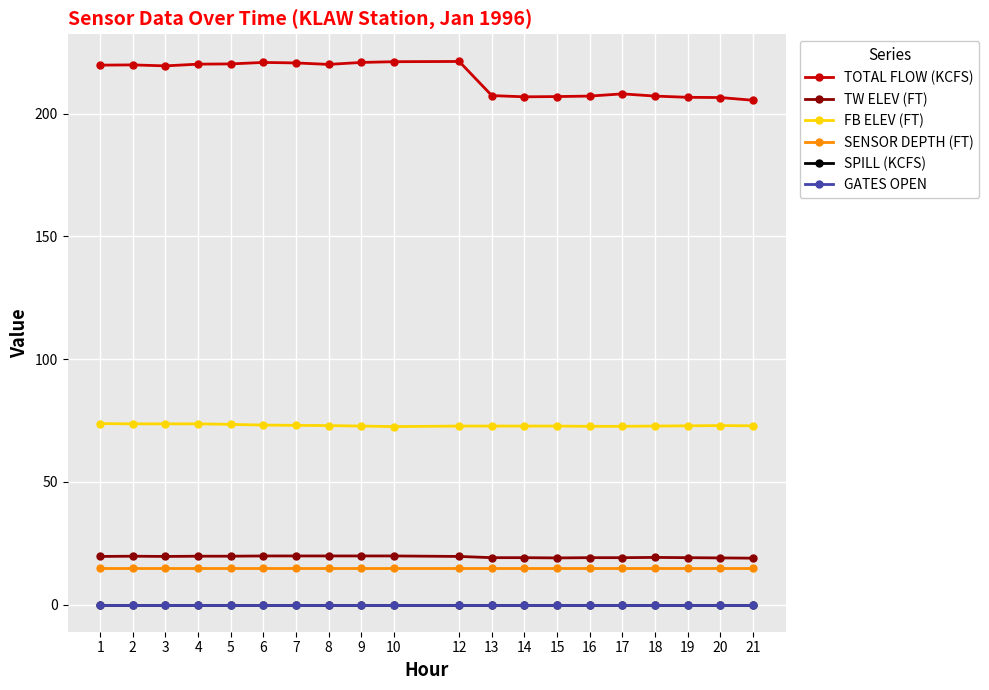

Does the chart have visible grid lines?

Yes